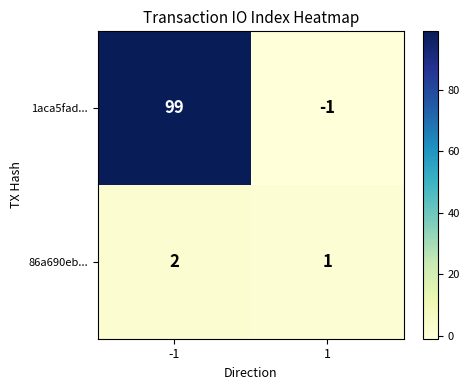

How many data points in 1aca5fad... are less than 99?

1